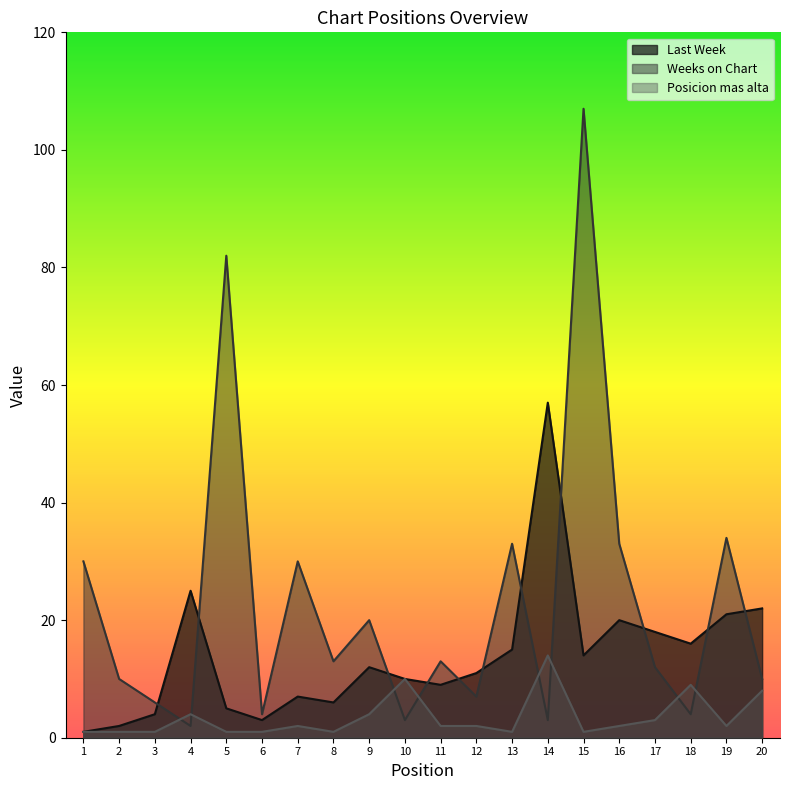

What is the approximate value of Weeks on Chart at 13, to the nearest 5?

35